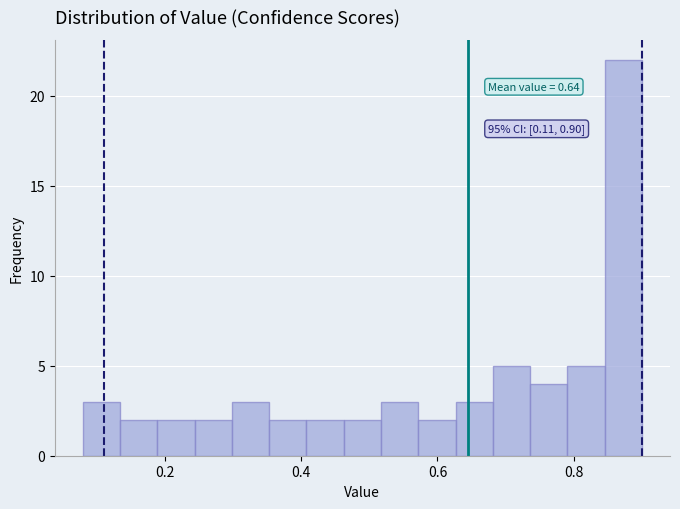

Read against the x-axis, roughly where is the centre of the tallest bar?

0.88